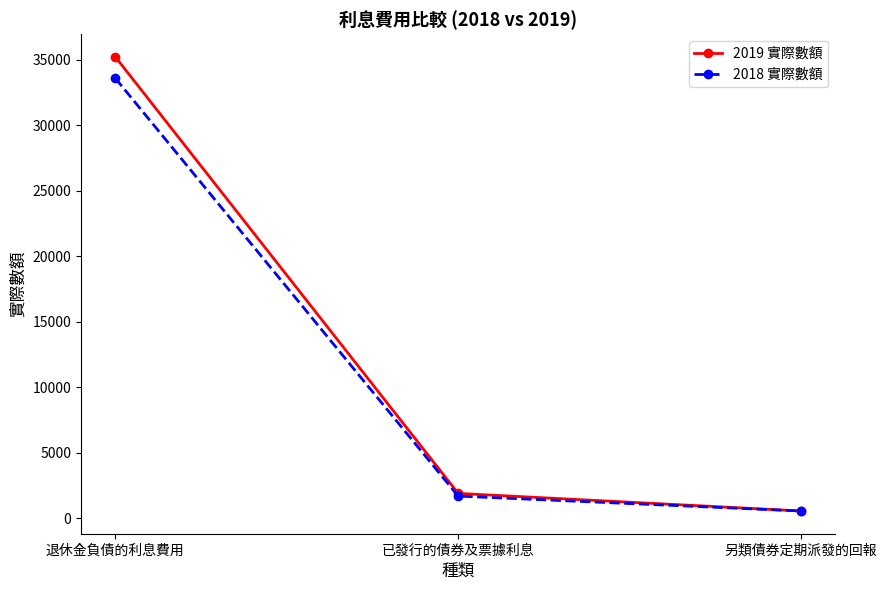

Does the chart display data point markers on the line(s)?

Yes